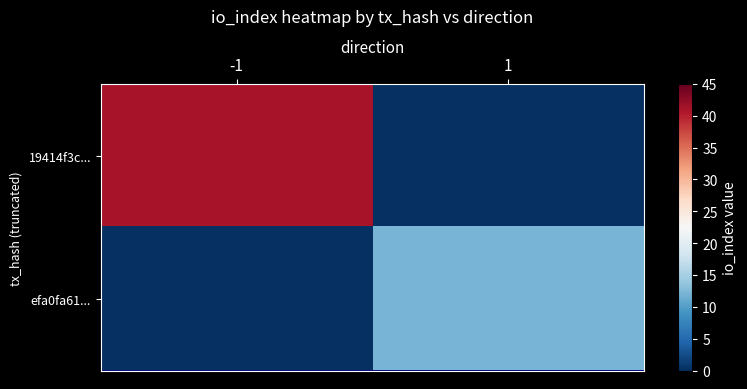

At which category is the sum across all series the highest?

-1